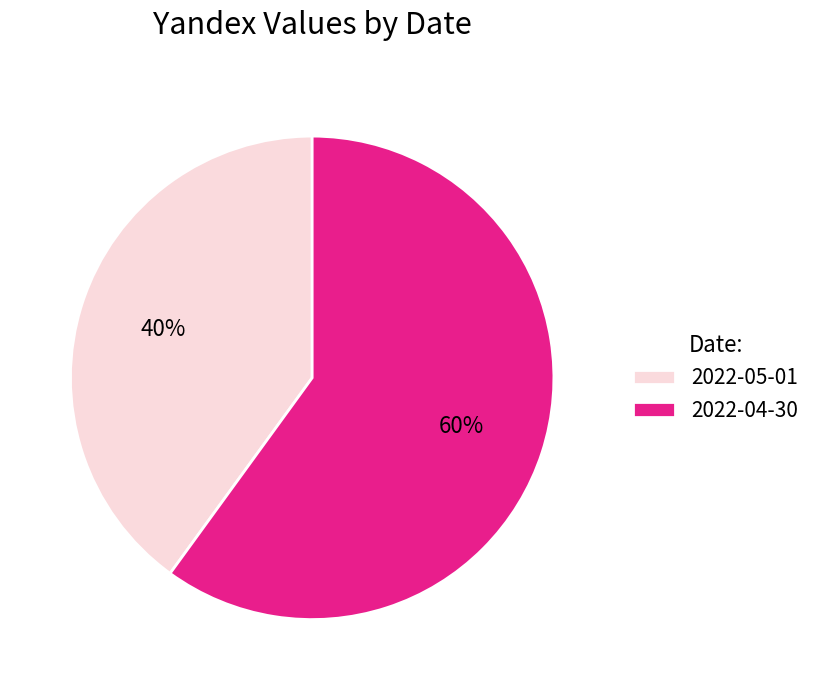

Is it true that 2022-05-01 is 28% of the pie?

False